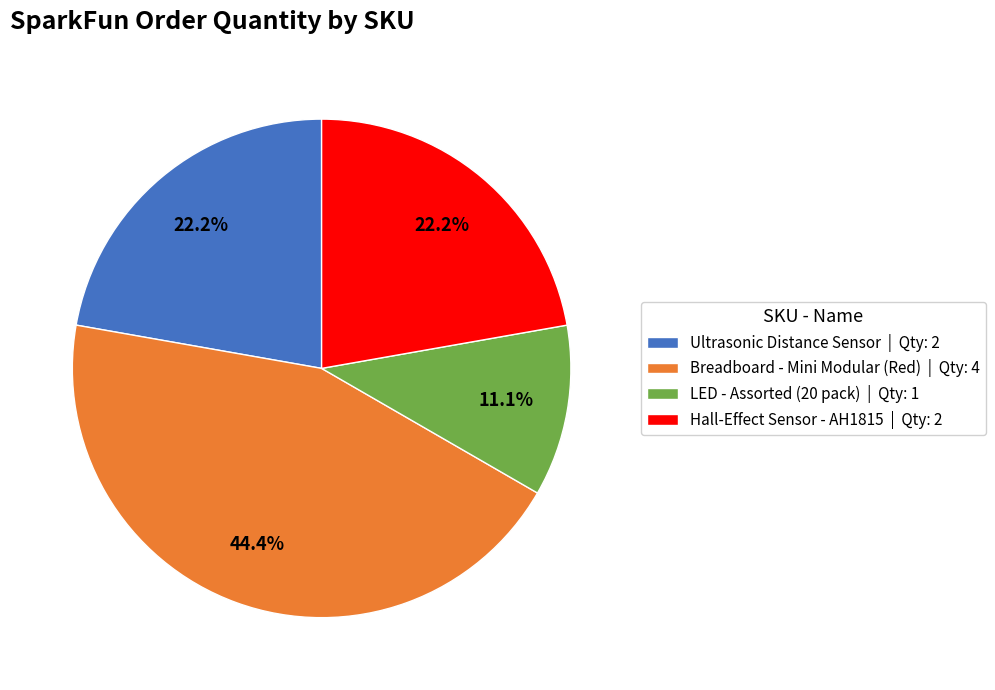

What is the largest slice in the pie chart?

Breadboard - Mini Modular (Red) | Qty: 4